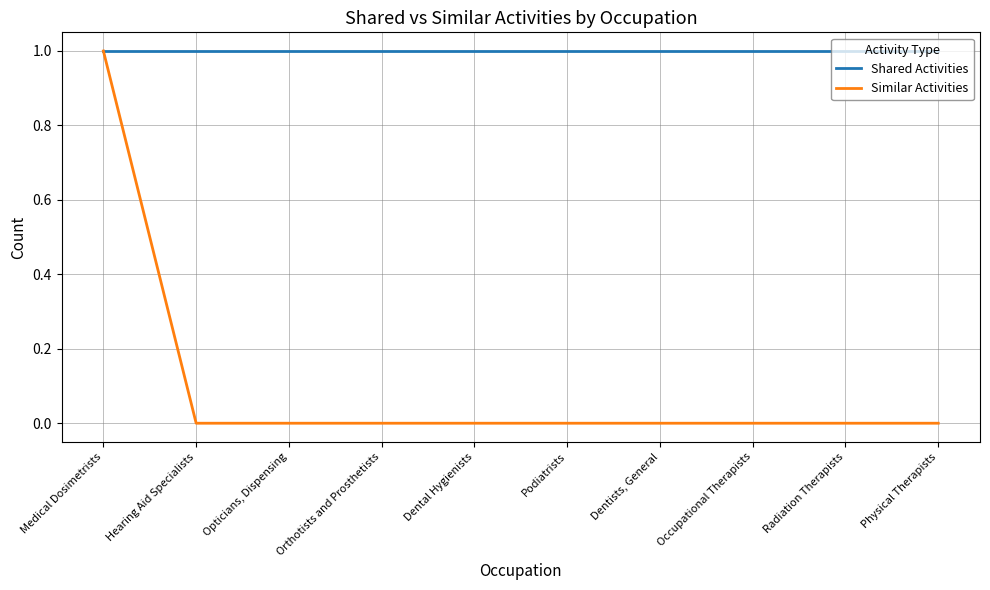

Is it true that Shared Activities equals 1 at Orthotists and Prosthetists?

True